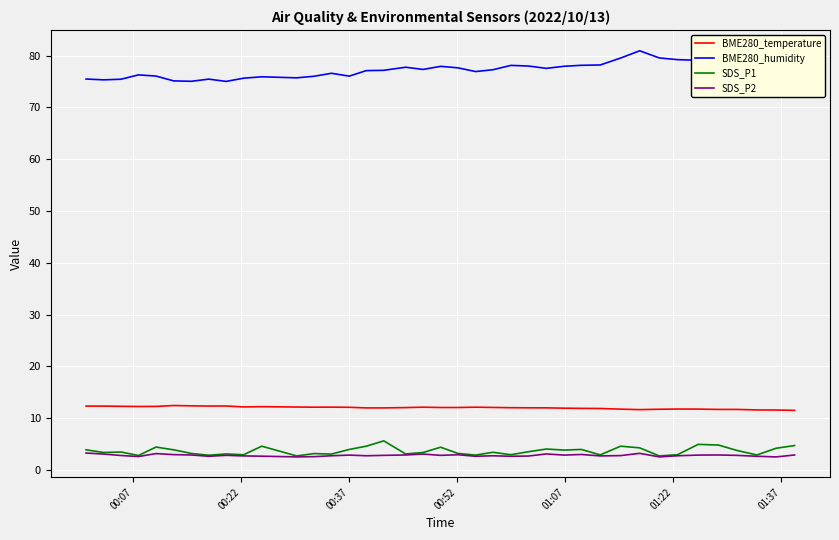

True or false: BME280_temperature and SDS_P1 intersect in this chart.

False